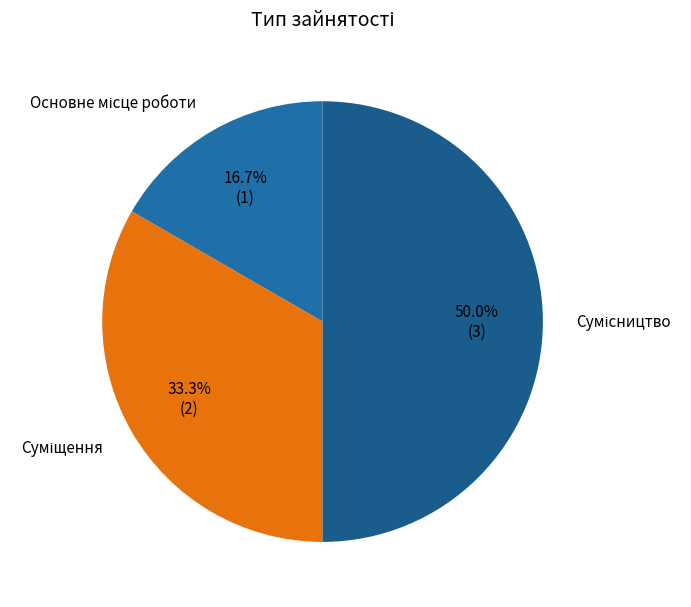

How many slices are in this pie chart?

3